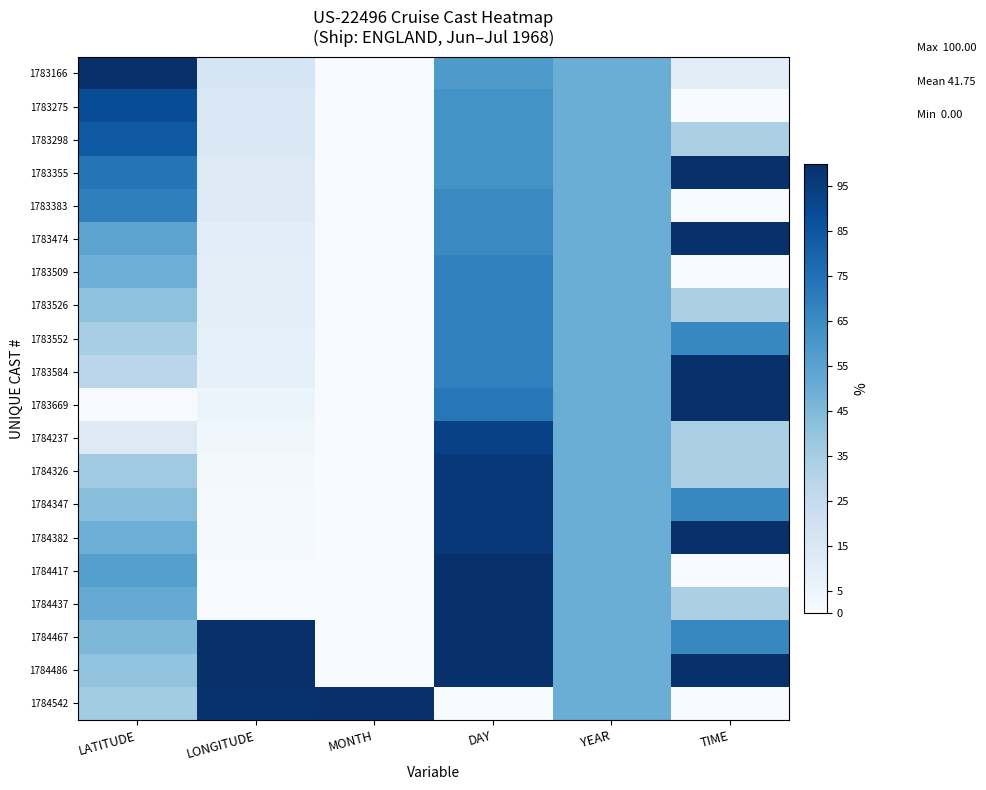

Reading left to right, extract all data points from this chart.

1783166: LATITUDE=100.0	LONGITUDE=16.8	MONTH=0.0	DAY=58.6	YEAR=50.0	TIME=10.3
1783275: LATITUDE=88.8	LONGITUDE=14.8	MONTH=0.0	DAY=62.1	YEAR=50.0	TIME=0.0
1783298: LATITUDE=84.4	LONGITUDE=14.2	MONTH=0.0	DAY=62.1	YEAR=50.0	TIME=33.3
1783355: LATITUDE=73.7	LONGITUDE=12.9	MONTH=0.0	DAY=62.1	YEAR=50.0	TIME=100.0
1783383: LATITUDE=69.4	LONGITUDE=12.5	MONTH=0.0	DAY=65.5	YEAR=50.0	TIME=0.0
1783474: LATITUDE=54.4	LONGITUDE=10.7	MONTH=0.0	DAY=65.5	YEAR=50.0	TIME=100.0
1783509: LATITUDE=49.4	LONGITUDE=10.1	MONTH=0.0	DAY=69.0	YEAR=50.0	TIME=0.0
1783526: LATITUDE=40.8	LONGITUDE=9.4	MONTH=0.0	DAY=69.0	YEAR=50.0	TIME=33.3
1783552: LATITUDE=34.4	LONGITUDE=8.7	MONTH=0.0	DAY=69.0	YEAR=50.0	TIME=66.6
1783584: LATITUDE=28.4	LONGITUDE=8.3	MONTH=0.0	DAY=69.0	YEAR=50.0	TIME=100.0
1783669: LATITUDE=0.0	LONGITUDE=6.0	MONTH=0.0	DAY=72.4	YEAR=50.0	TIME=100.0
1784237: LATITUDE=13.0	LONGITUDE=3.7	MONTH=0.0	DAY=93.1	YEAR=50.0	TIME=33.3
1784326: LATITUDE=36.8	LONGITUDE=1.7	MONTH=0.0	DAY=96.6	YEAR=50.0	TIME=33.3
1784347: LATITUDE=42.9	LONGITUDE=1.5	MONTH=0.0	DAY=96.6	YEAR=50.0	TIME=66.6
1784382: LATITUDE=49.4	LONGITUDE=1.3	MONTH=0.0	DAY=96.6	YEAR=50.0	TIME=100.0
1784417: LATITUDE=56.6	LONGITUDE=0.4	MONTH=0.0	DAY=100.0	YEAR=50.0	TIME=0.0
1784437: LATITUDE=51.6	LONGITUDE=0.0	MONTH=0.0	DAY=100.0	YEAR=50.0	TIME=33.3
1784467: LATITUDE=45.6	LONGITUDE=100.0	MONTH=0.0	DAY=100.0	YEAR=50.0	TIME=66.6
1784486: LATITUDE=40.4	LONGITUDE=99.6	MONTH=0.0	DAY=100.0	YEAR=50.0	TIME=100.0
1784542: LATITUDE=35.6	LONGITUDE=99.2	MONTH=100.0	DAY=0.0	YEAR=50.0	TIME=0.0